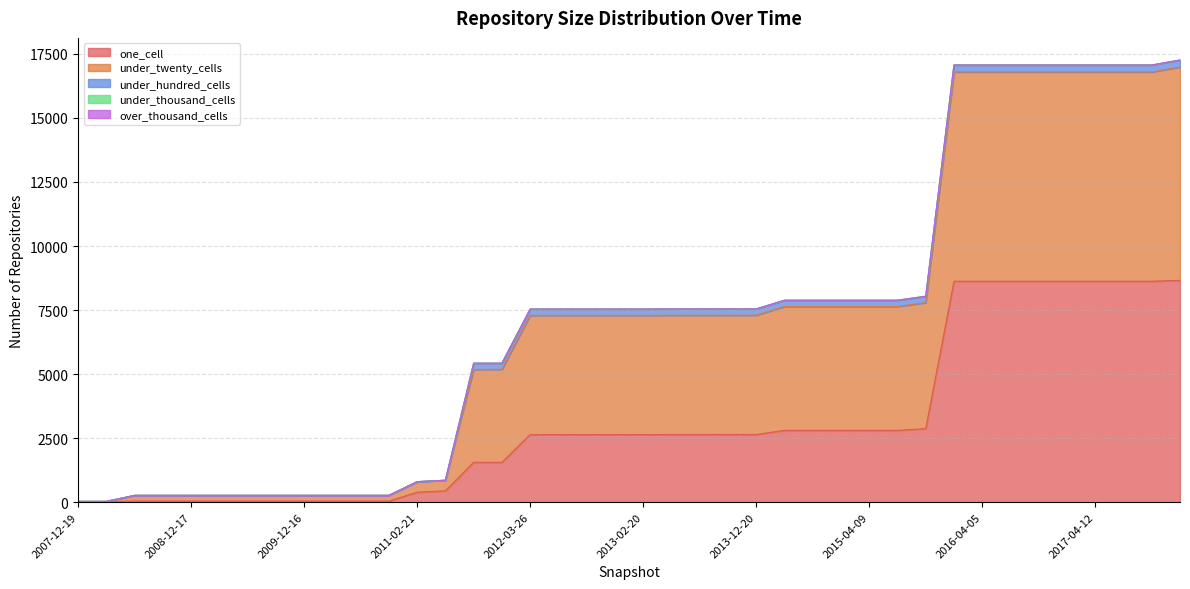

What position from the left is 2012-10-31?

19